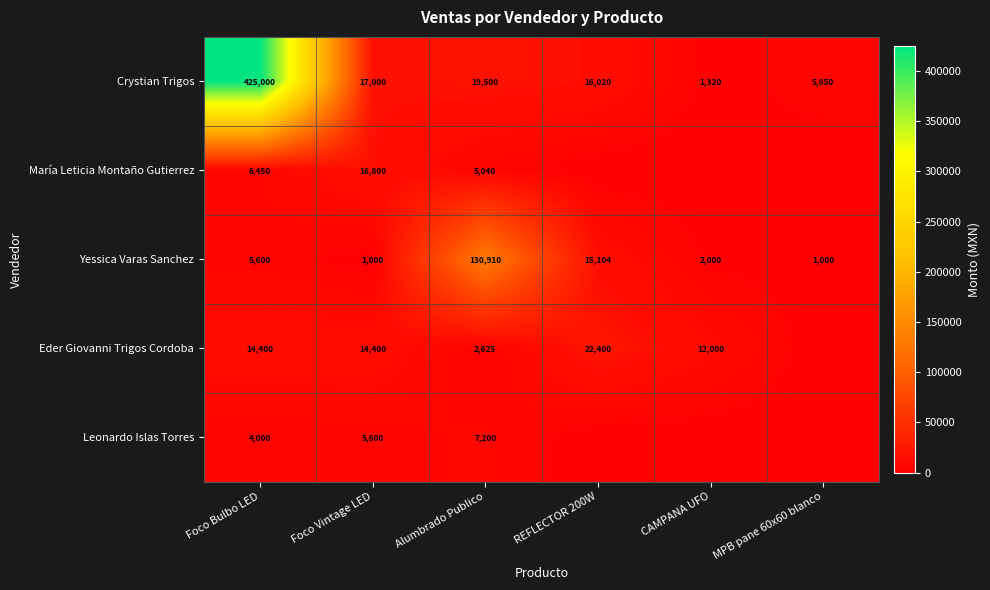

How many data points in Yessica Varas Sanchez are less than 5600?

3